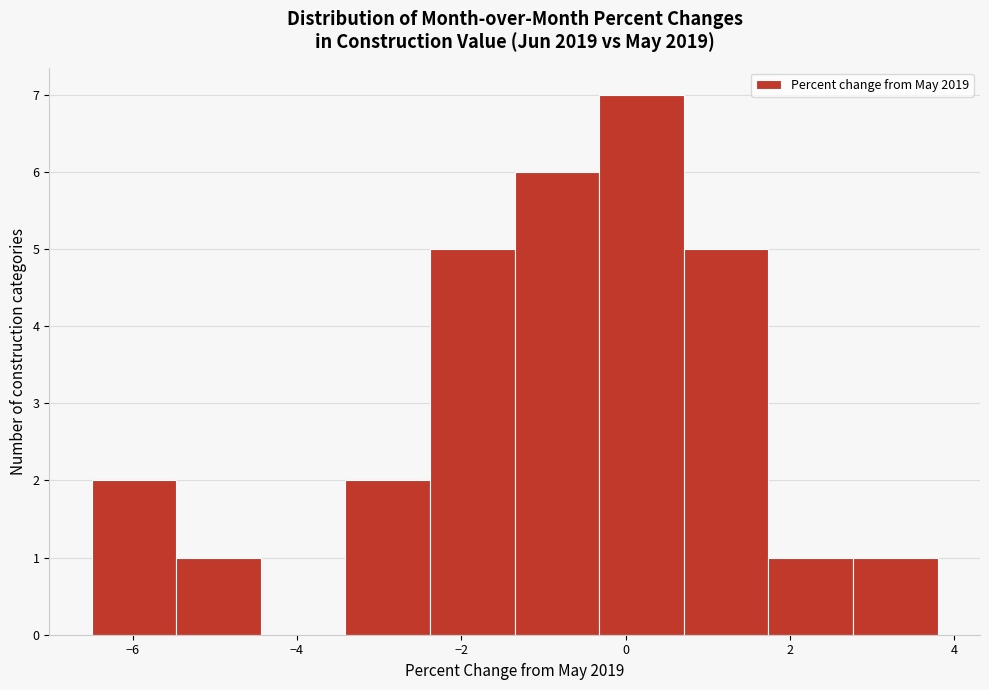

Reading left to right, list every bar in this chart as the range it spans on the x-axis followed by its height. Neither the bar edges nor the heights are printed on the chart, so give them approximately, as read against the axes.

-6.4 to -5.4: 2
-5.4 to -4.4: 1
-4.4 to -3.4: 0
-3.4 to -2.4: 2
-2.4 to -1.4: 5
-1.4 to -0.4: 6
-0.4 to 0.8: 7
0.8 to 1.8: 5
1.8 to 2.8: 1
2.8 to 3.8: 1